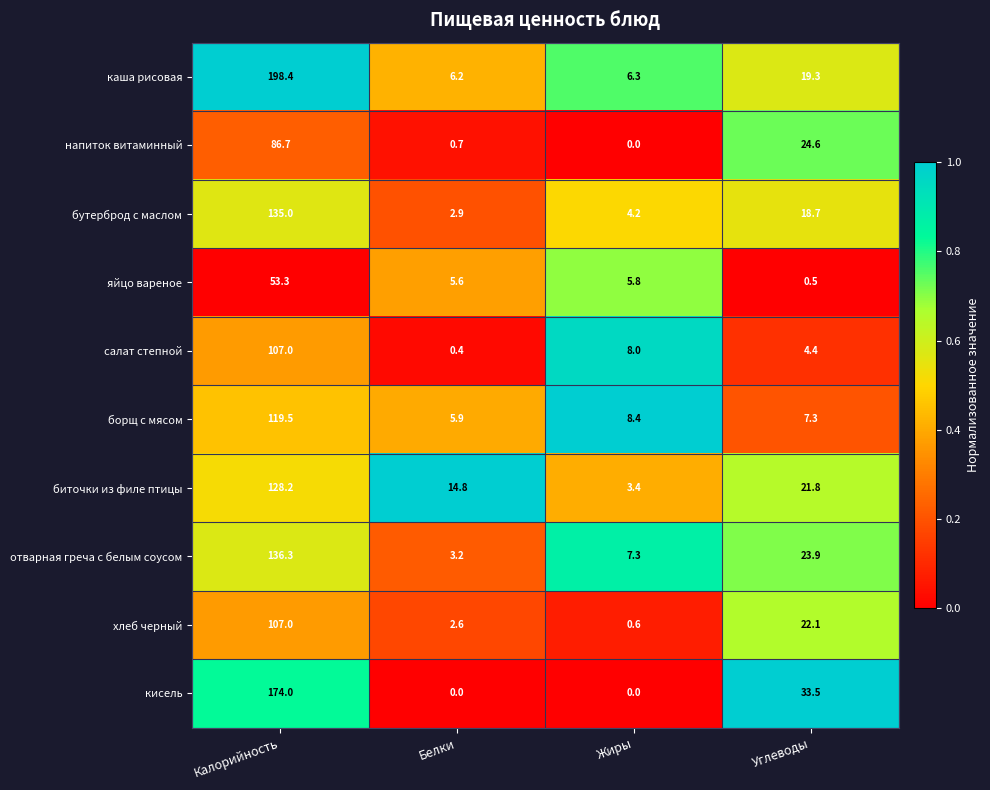

Where does the салат степной series first go above 8?

Калорийность